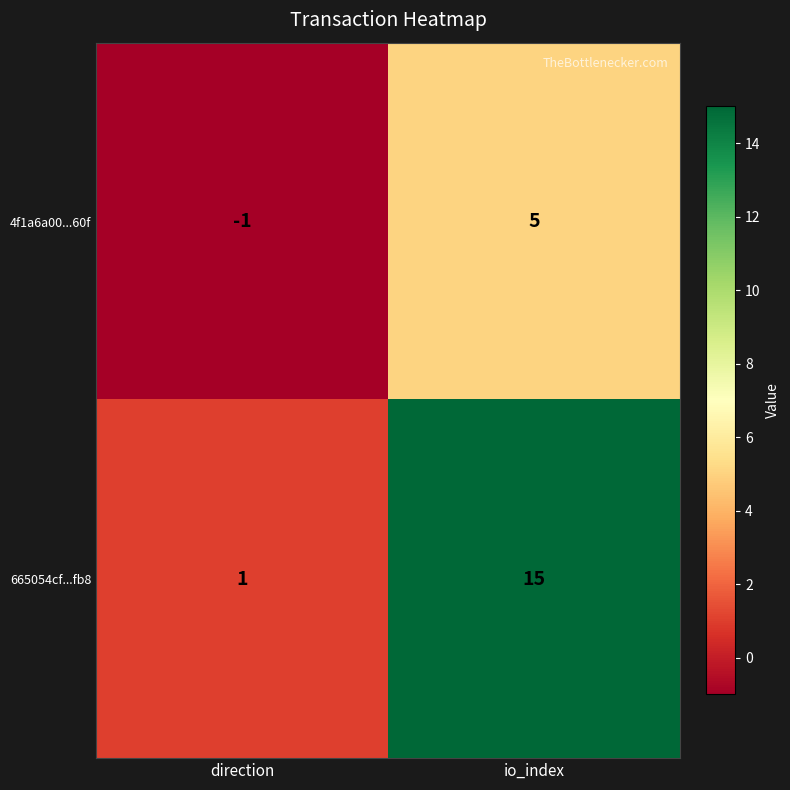

Which series has the widest spread of values?

665054cf...fb8